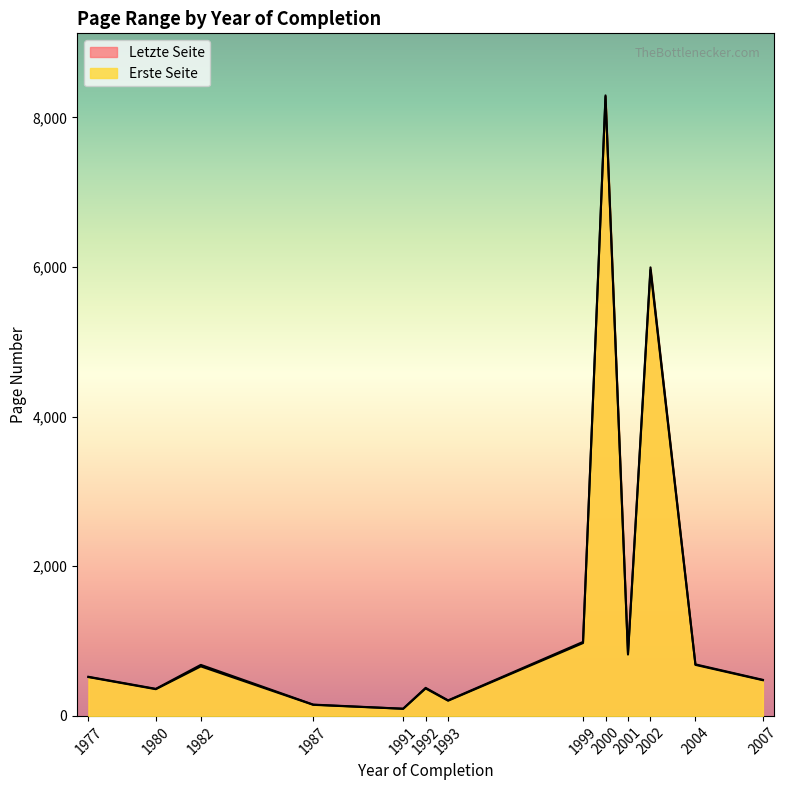

Does the chart display data point markers on the line(s)?

No